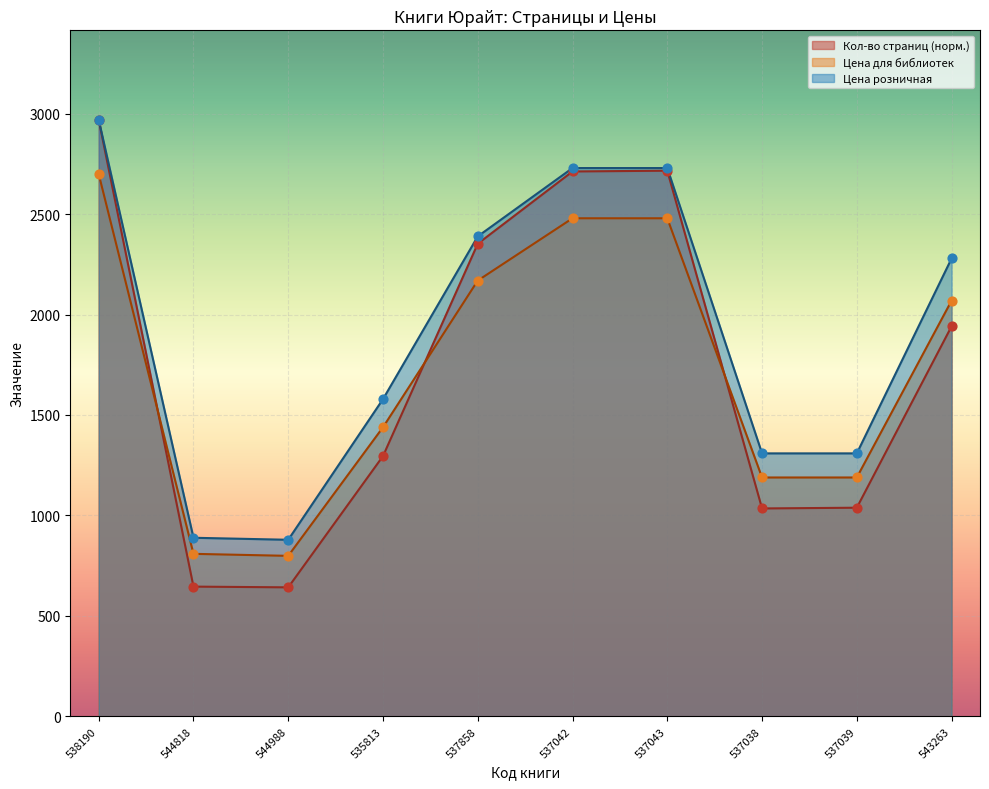

At which category is the sum across all series the highest?

538190